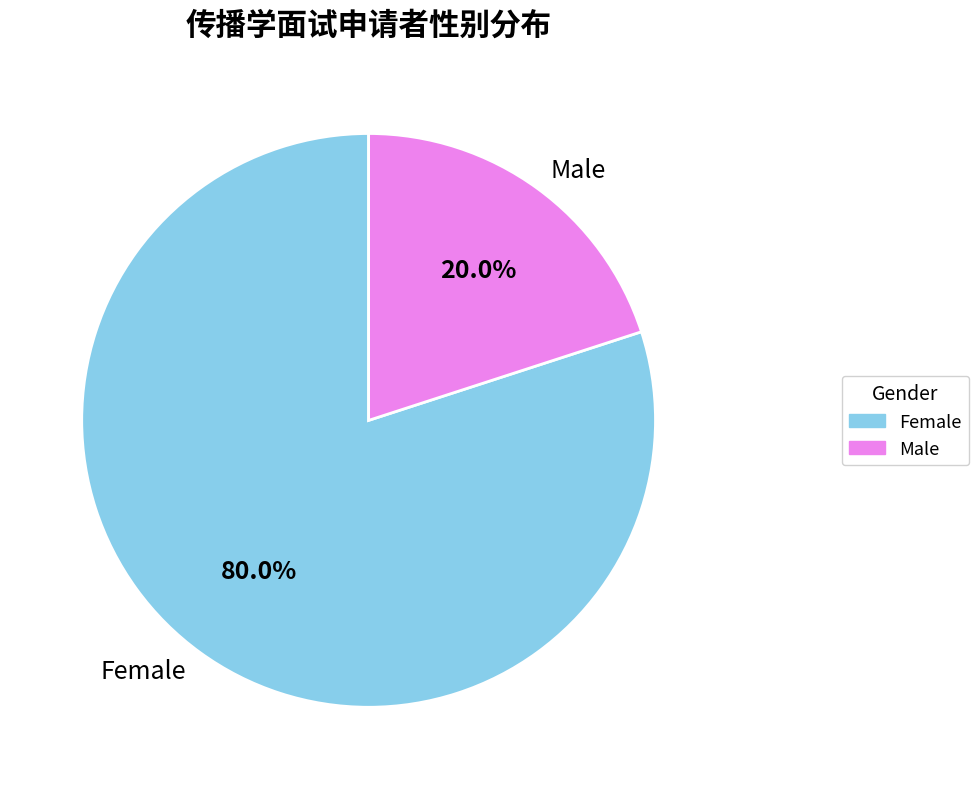

Count the number of slices in the pie.

2